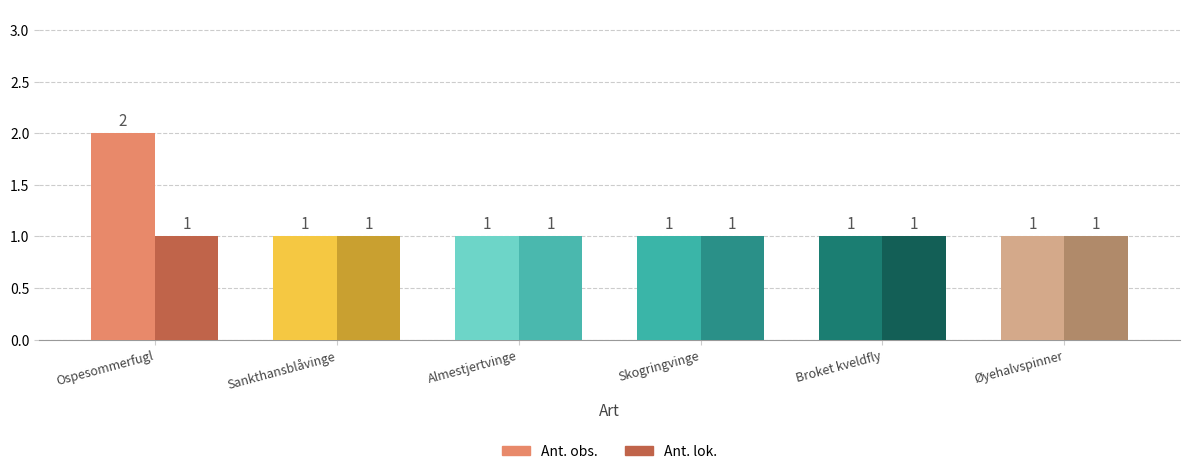

Which series has the largest total across all categories?

Ant. obs.